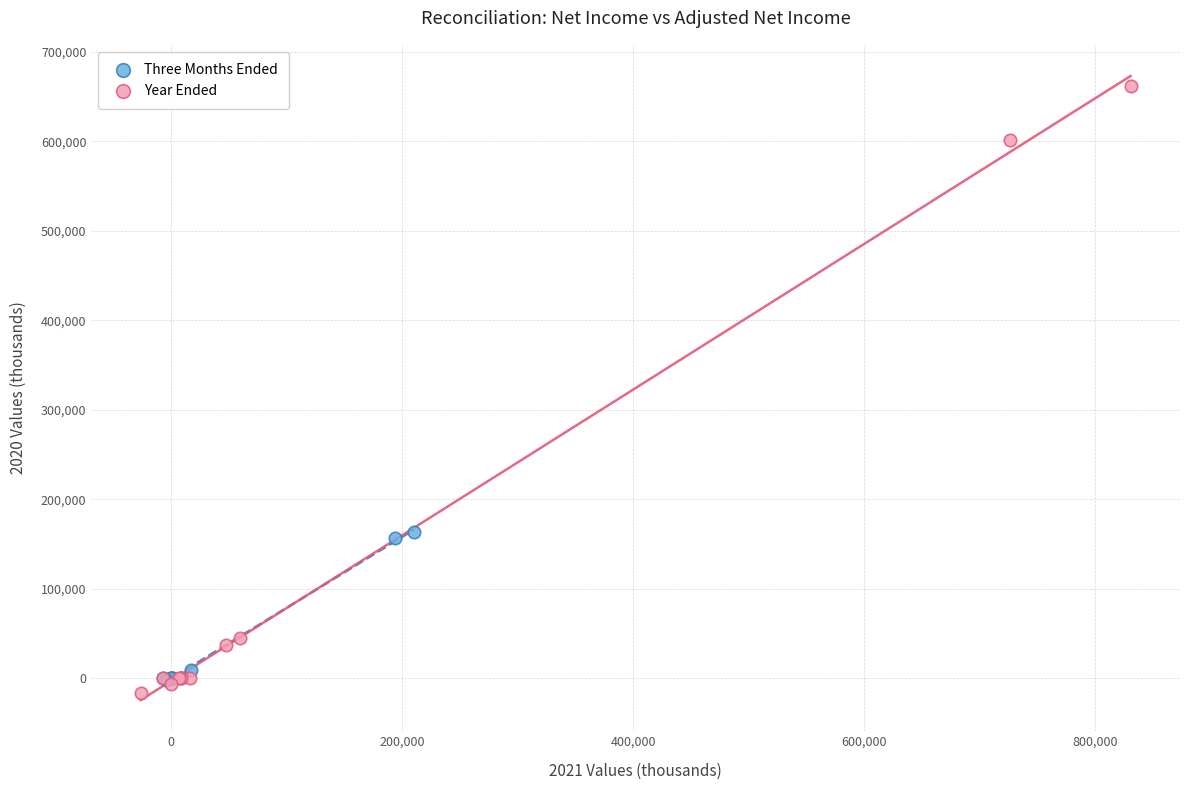

Which series contains the lowest Y value?

Year Ended